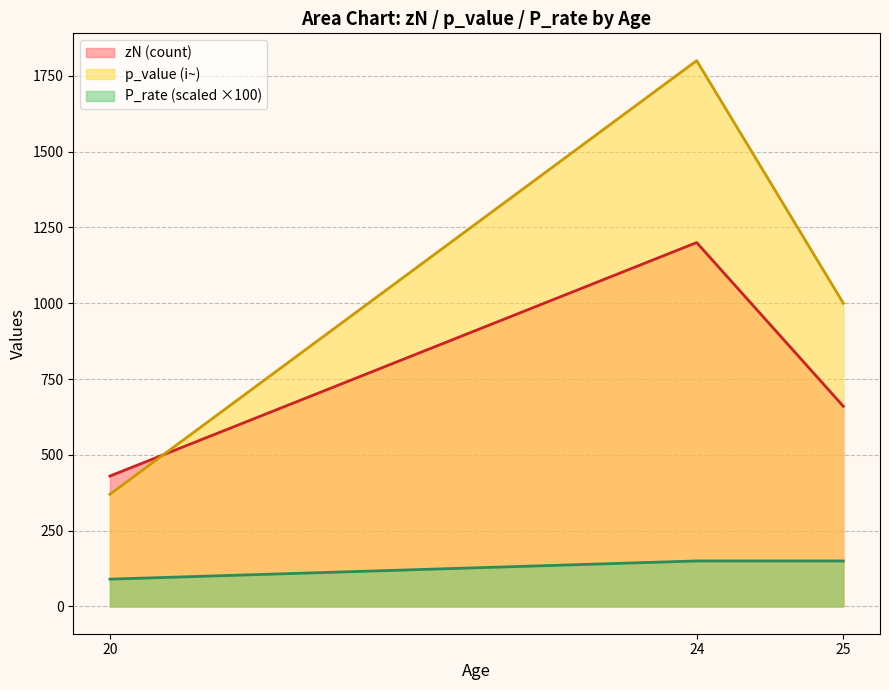

Rank the categories by p_value (i~) value from highest to lowest.

24, 25, 20